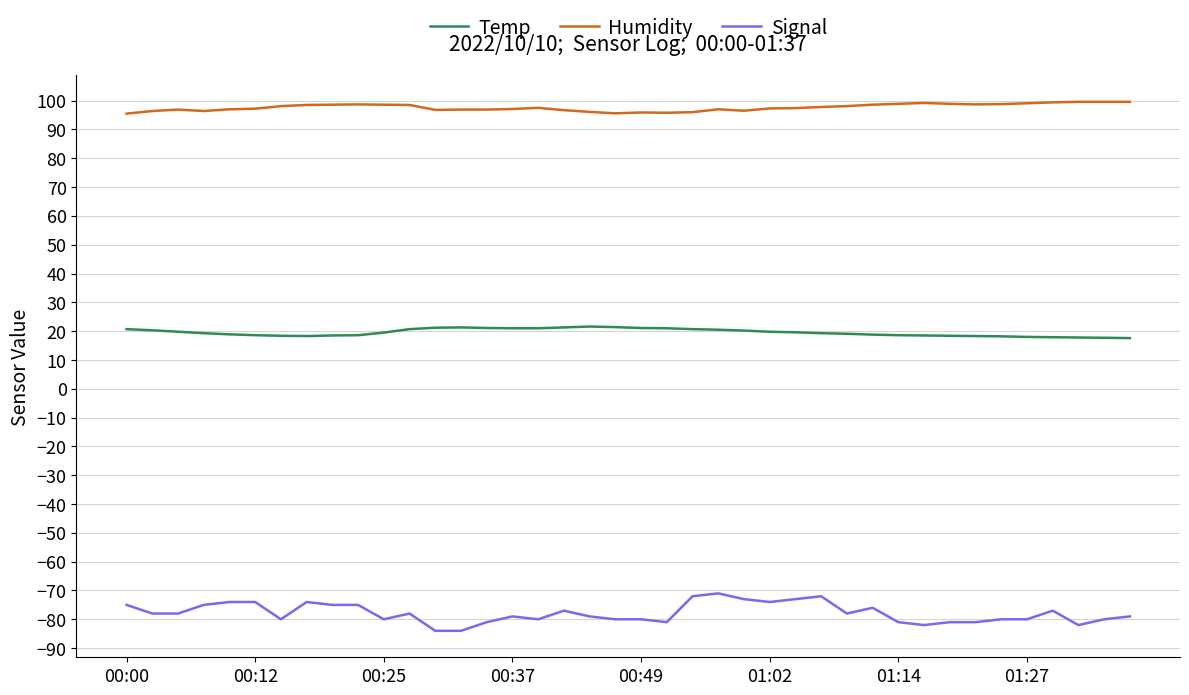

Is this an area chart (filled region under the line)?

No